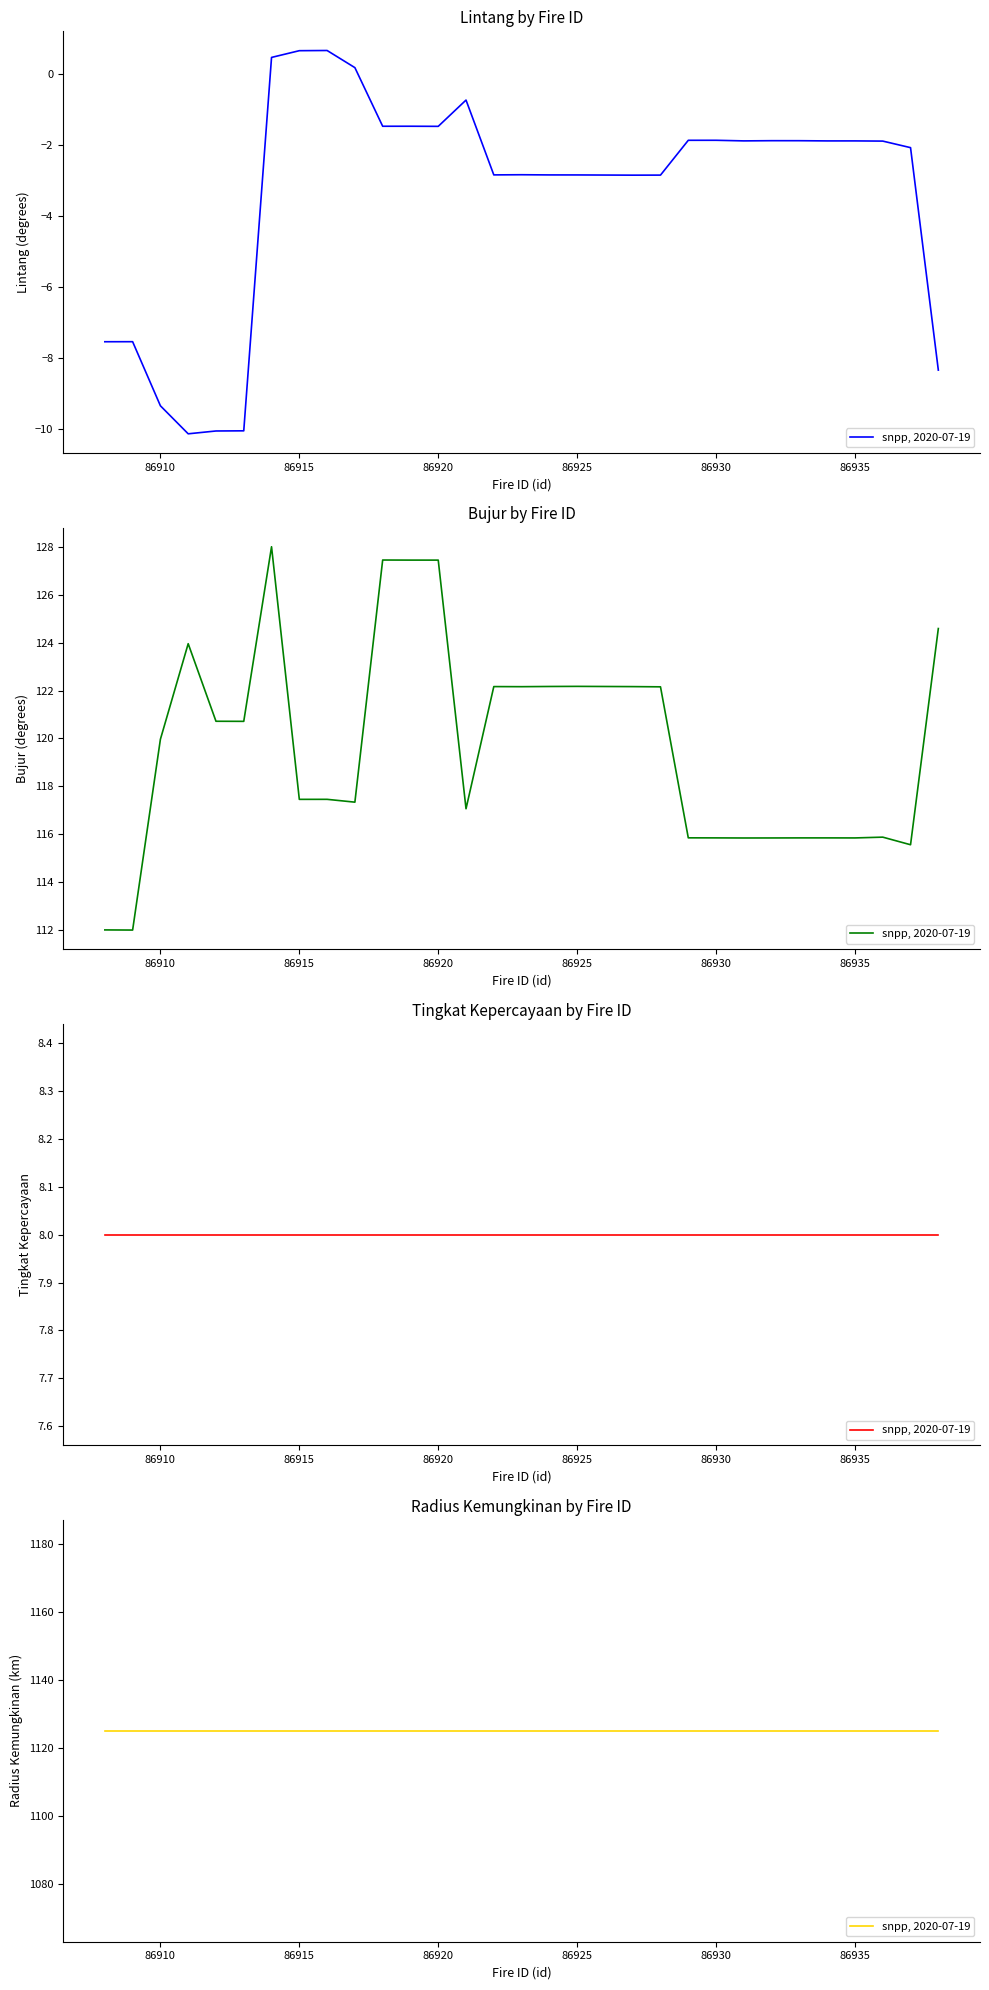

Between 86912 and 86919, which is larger?

86919